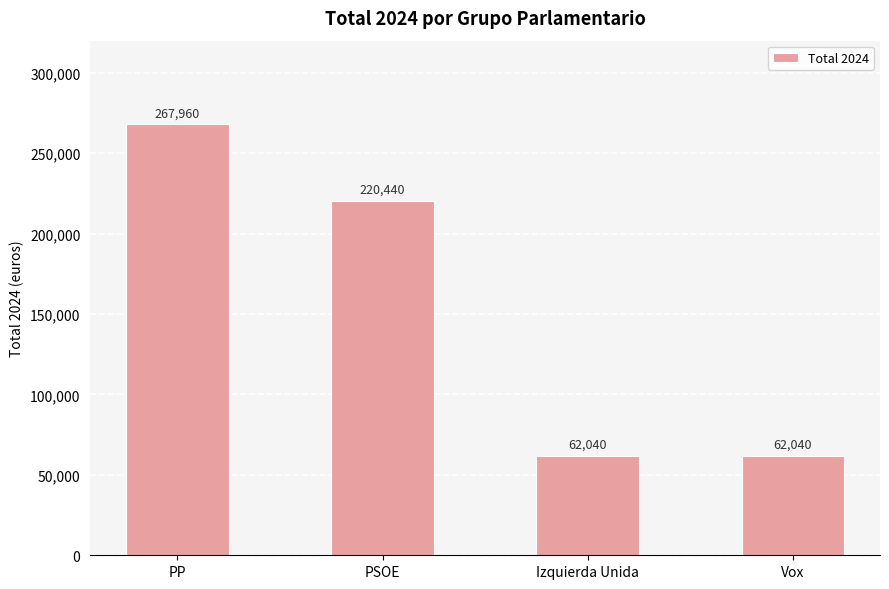

Approximately how many times larger is the value at Vox compared to PP?

0.2